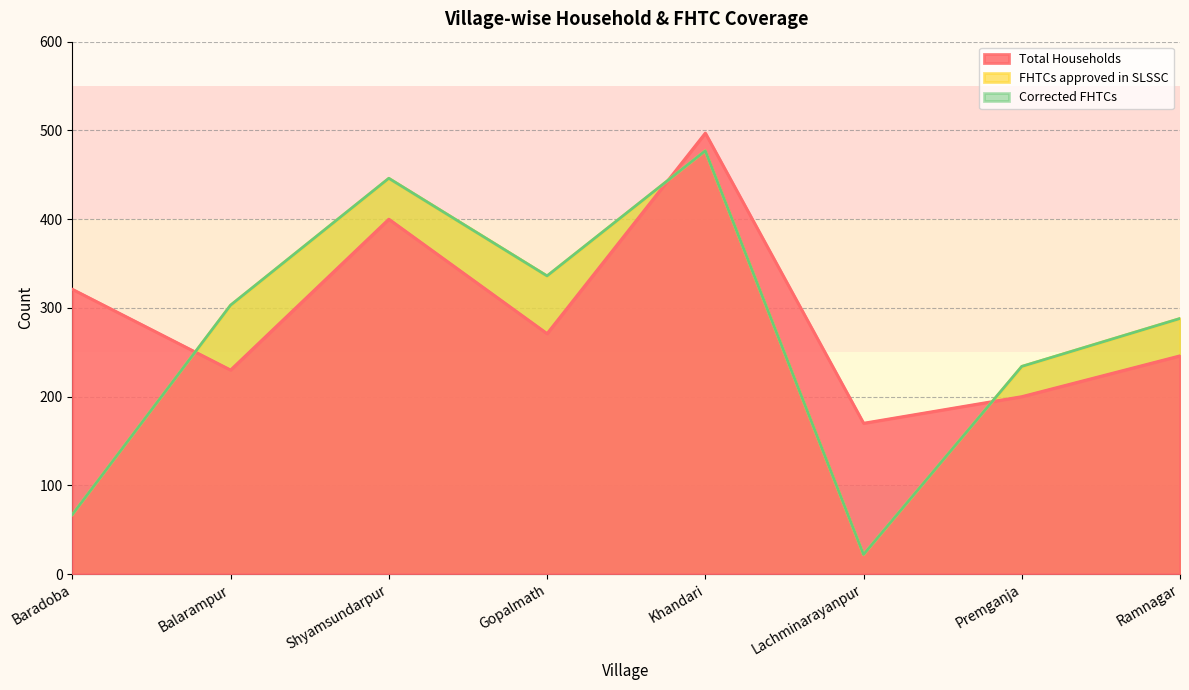

What is the highest value of the Total Households series?

497